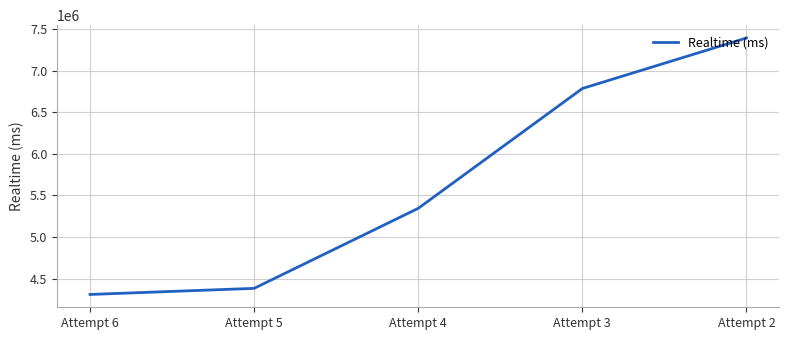

What is the change in value from Attempt 6 to Attempt 2?

+3086186